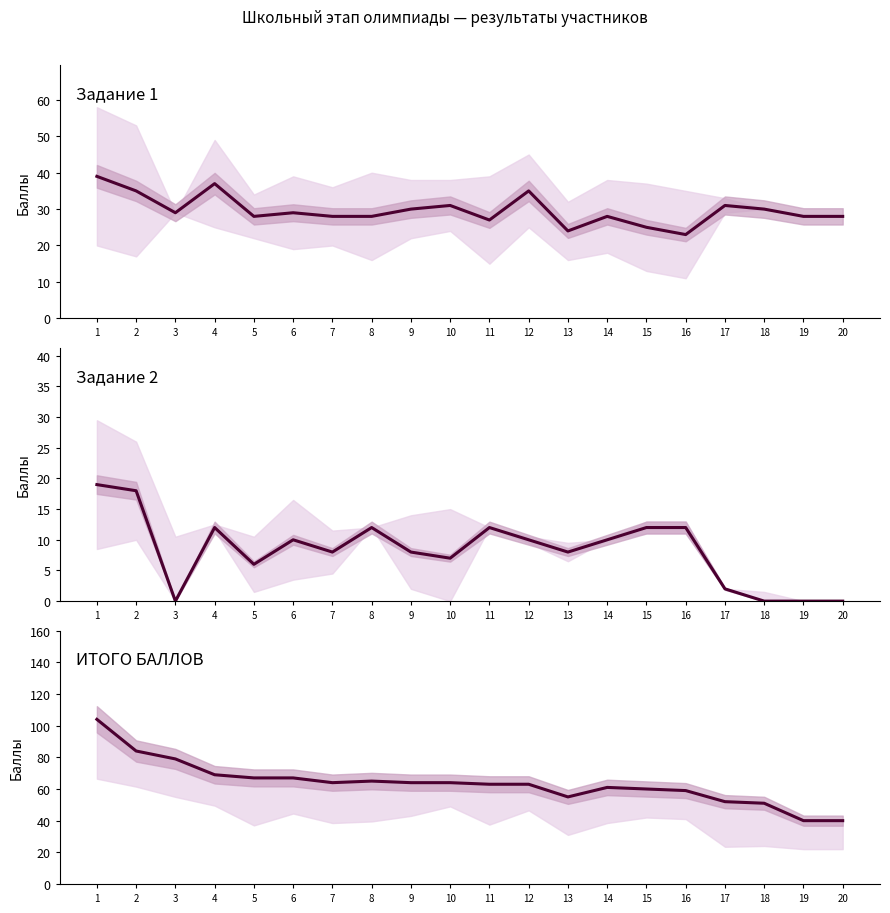

True or false: ИТОГО БАЛЛОВ and Задание 1 cross at least once.

False